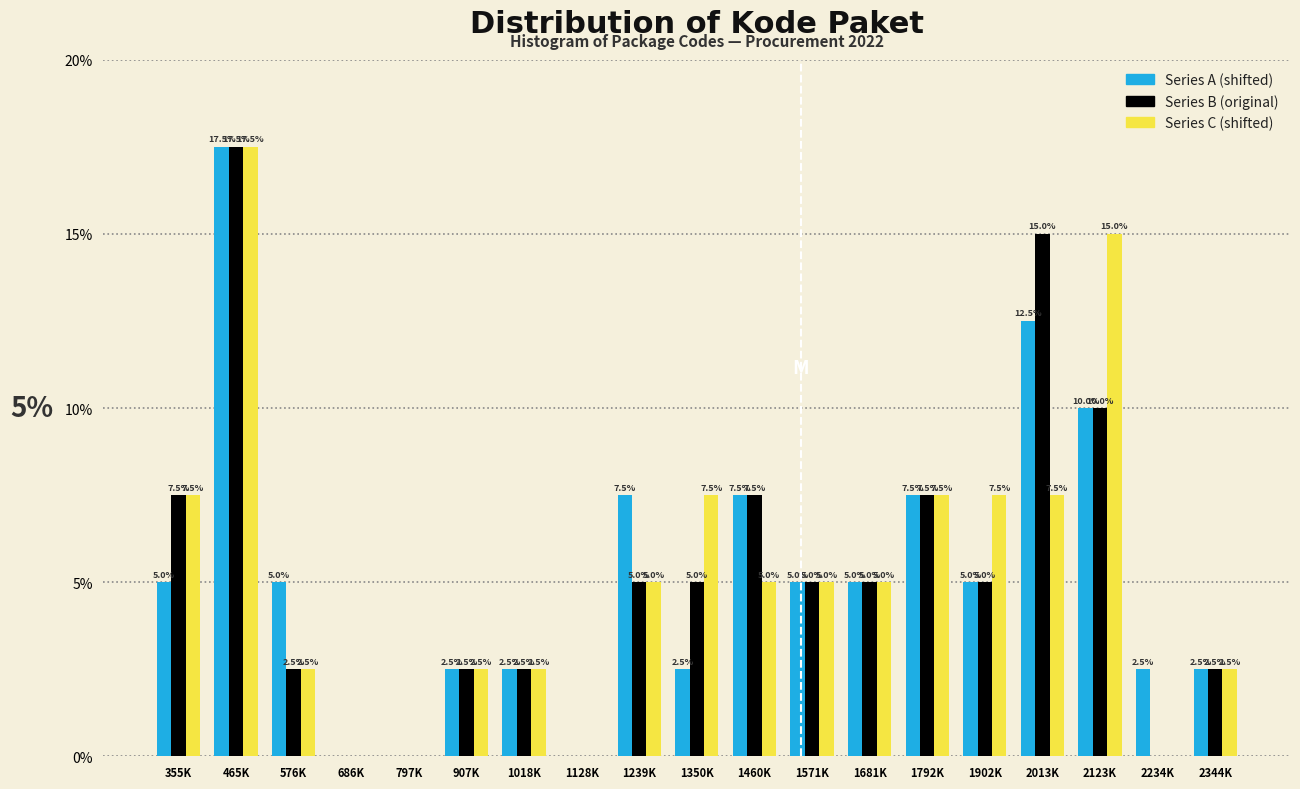

Reading left to right, extract all data points from this chart.

Series A (shifted): 355K=5.0	465K=17.5	576K=5.0	686K=0.0	797K=0.0	907K=2.5	1018K=2.5	1128K=0.0	1239K=7.5	1350K=2.5	1460K=7.5	1571K=5.0	1681K=5.0	1792K=7.5	1902K=5.0	2013K=12.5	2123K=10.0	2234K=2.5	2344K=2.5
Series B (original): 355K=7.5	465K=17.5	576K=2.5	686K=0.0	797K=0.0	907K=2.5	1018K=2.5	1128K=0.0	1239K=5.0	1350K=5.0	1460K=7.5	1571K=5.0	1681K=5.0	1792K=7.5	1902K=5.0	2013K=15.0	2123K=10.0	2234K=0.0	2344K=2.5
Series C (shifted): 355K=7.5	465K=17.5	576K=2.5	686K=0.0	797K=0.0	907K=2.5	1018K=2.5	1128K=0.0	1239K=5.0	1350K=7.5	1460K=5.0	1571K=5.0	1681K=5.0	1792K=7.5	1902K=7.5	2013K=7.5	2123K=15.0	2234K=0.0	2344K=2.5